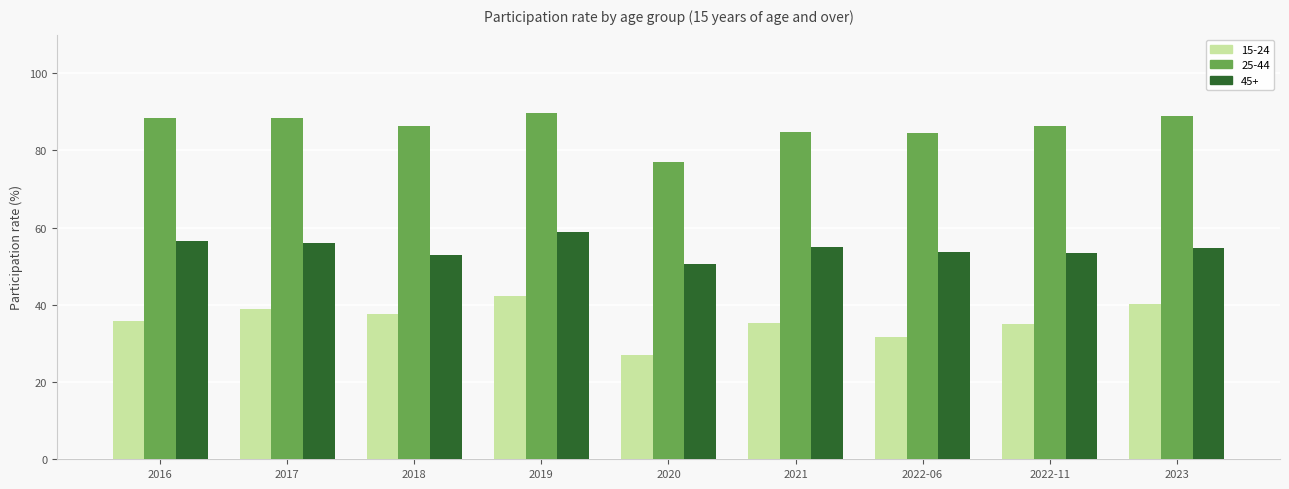

At which label does 15-24 first exceed 35?

2016